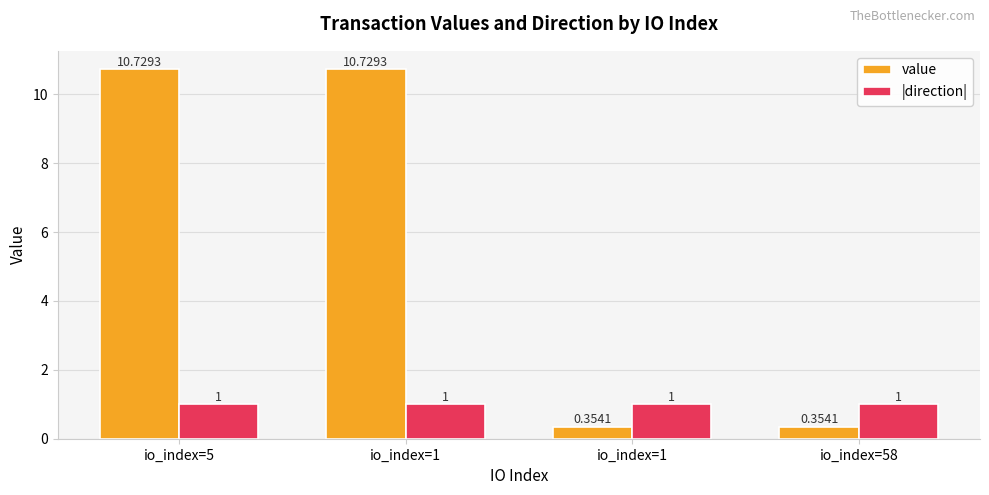

Is the value of |direction| at io_index=1 greater than the value of value at io_index=58?

Yes